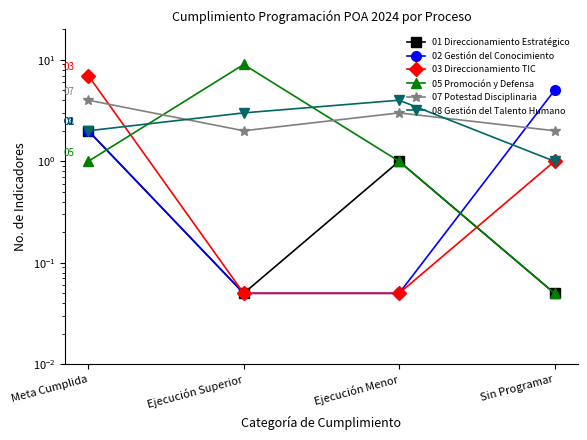

What are all the series names shown in the legend?

01 Direccionamiento Estratégico, 02 Gestión del Conocimiento, 03 Direccionamiento TIC, 05 Promoción y Defensa, 07 Potestad Disciplinaria, 08 Gestión del Talento Humano